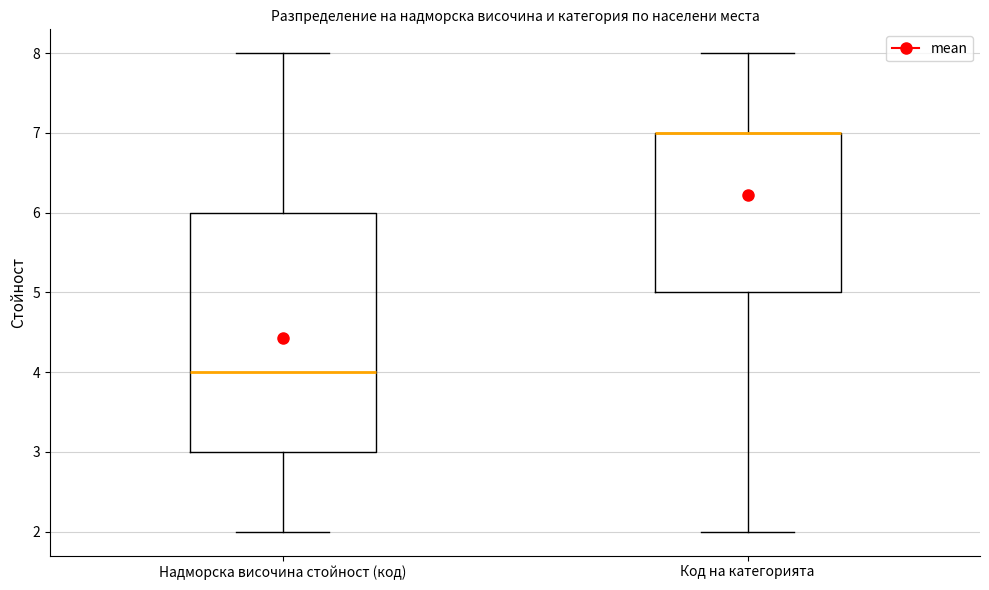

Comparing the boxes themselves (not the whiskers), which one is the tallest?

Надморска височина стойност (код)